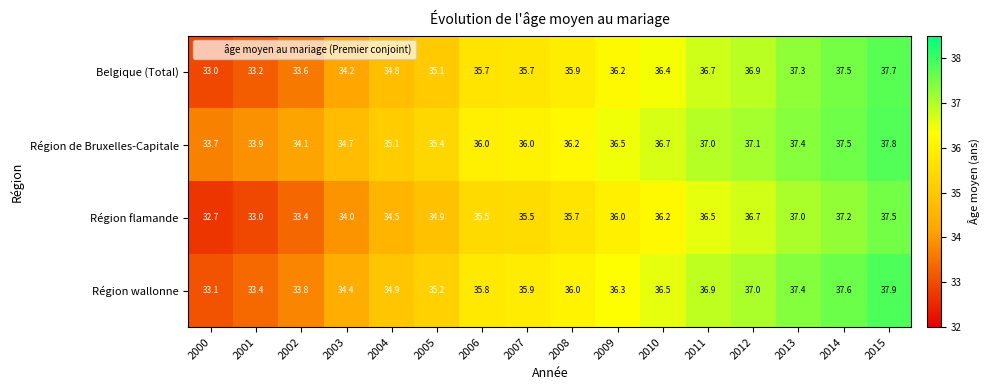

List the series in order of their peak value, lowest first.

Région flamande, Belgique (Total), Région de Bruxelles-Capitale, Région wallonne